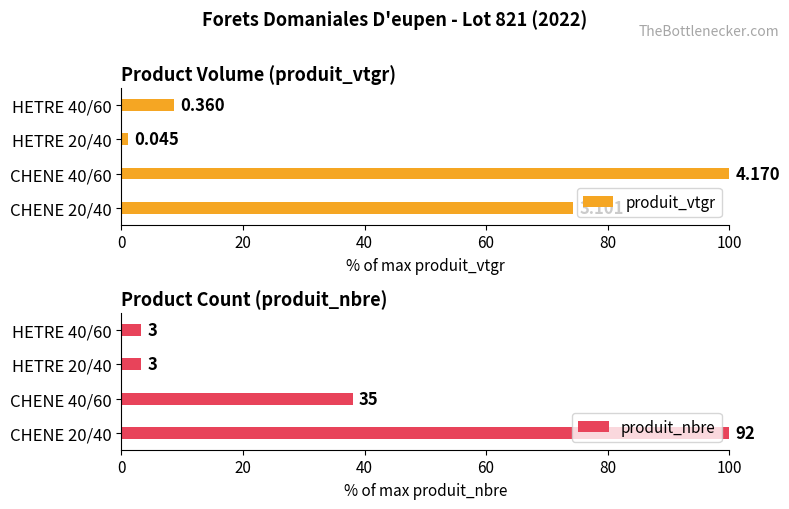

At how many categories does at least one series exceed 29?

2